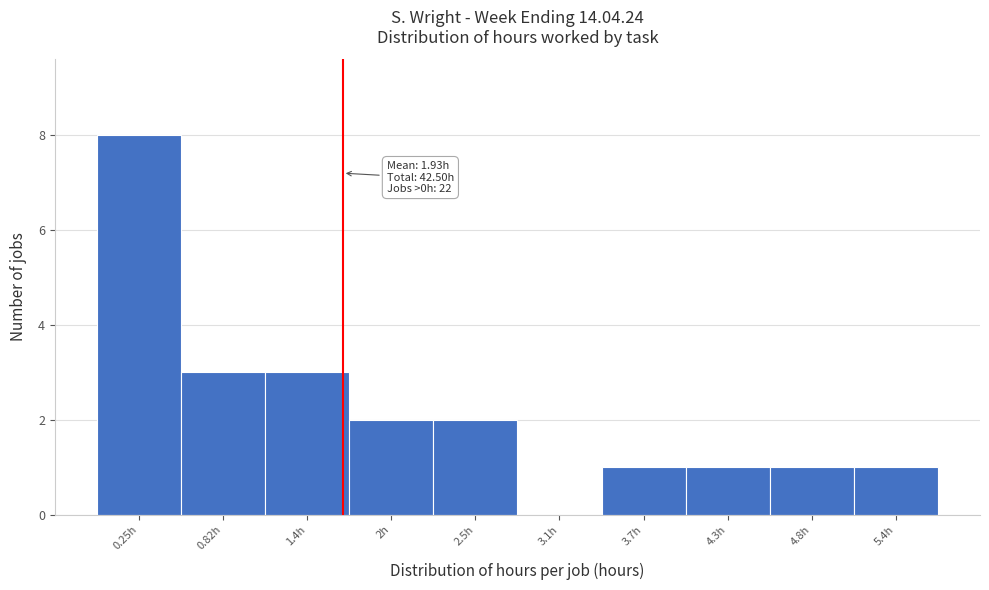

Reading left to right, list all the values displayed in this chart.

0.25h=8	0.82h=3	1.4h=3	2h=2	2.5h=2	3.1h=0	3.7h=1	4.3h=1	4.8h=1	5.4h=1